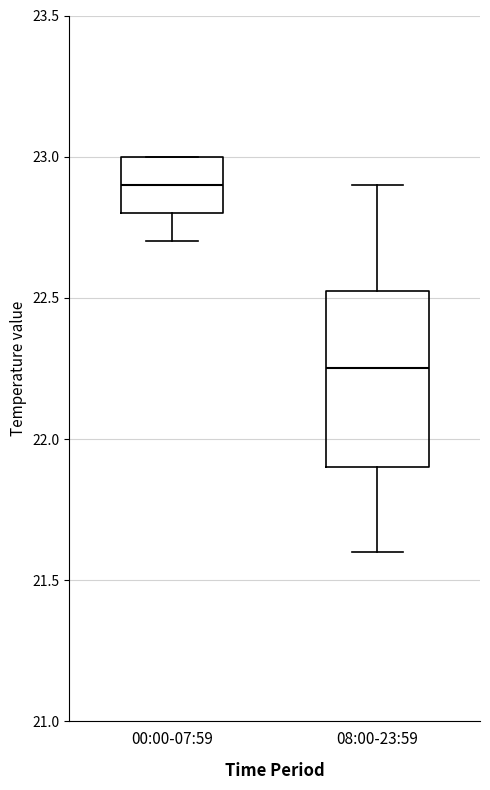

Reading left to right, read every box against the y-axis: the position of its median line, the range the box covers, and the ends of its whiskers. The values are not printed on the chart, so give them approximately, as read against the axis.

00:00-07:59: median 22.90, box 22.80 to 23.00, whiskers 22.70 to 23.00
08:00-23:59: median 22.25, box 21.90 to 22.55, whiskers 21.60 to 22.90